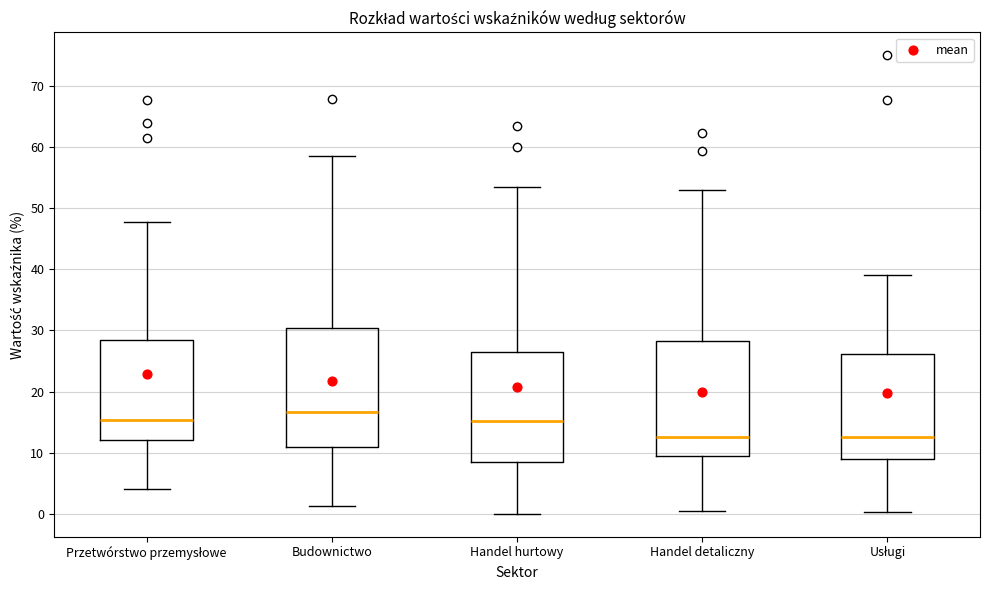

Where is the lower edge of the box for Przetwórstwo przemysłowe on the y-axis? The values are not printed on the chart, so give them approximately, as read against the axis.

12